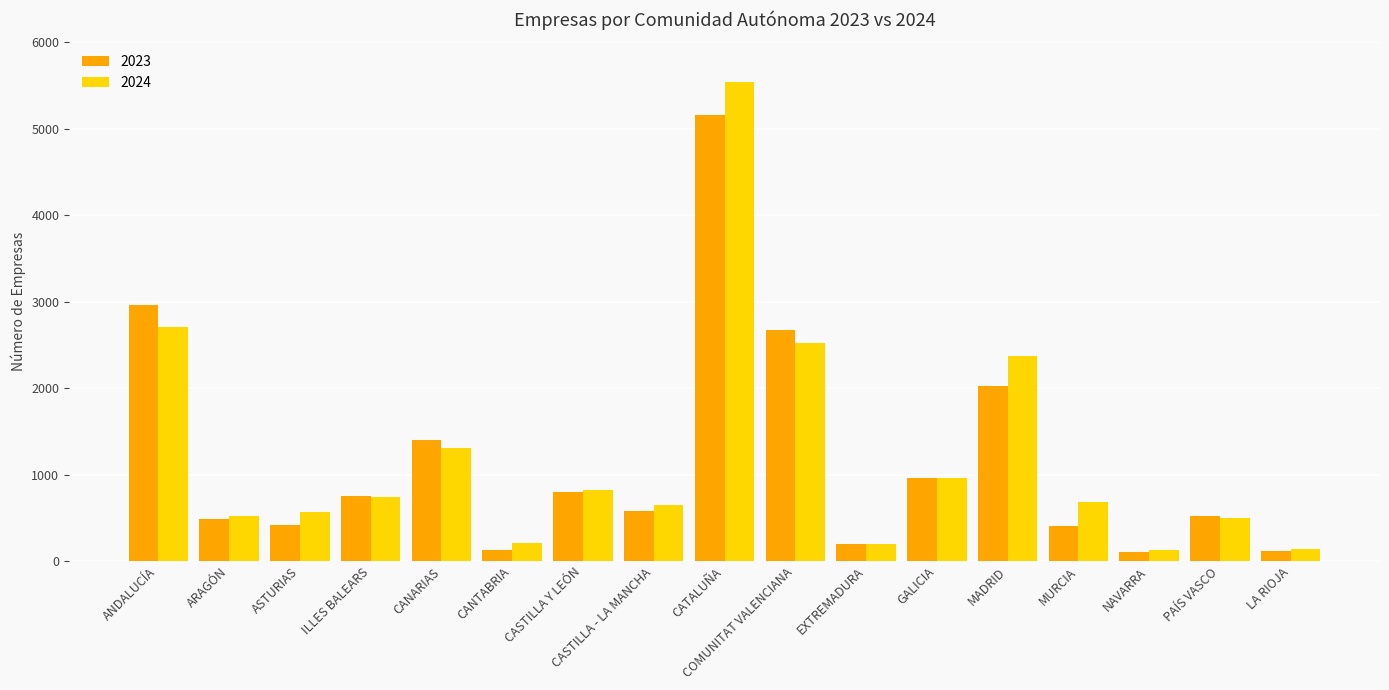

Is the value of 2023 at CASTILLA - LA MANCHA greater than the value of 2024 at COMUNITAT VALENCIANA?

No